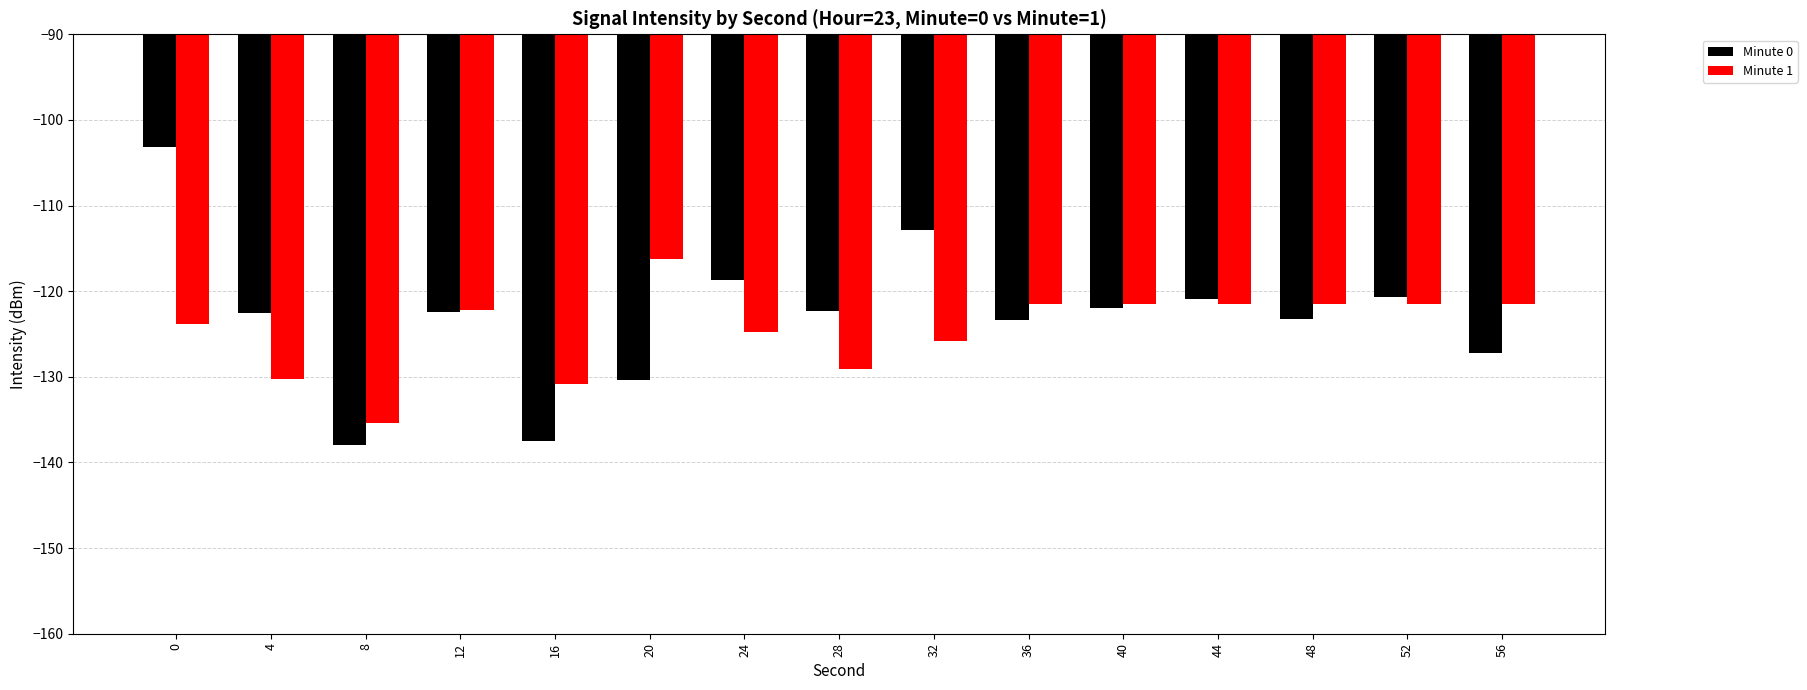

List the series in order of their overall mean, highest first.

Minute 0, Minute 1